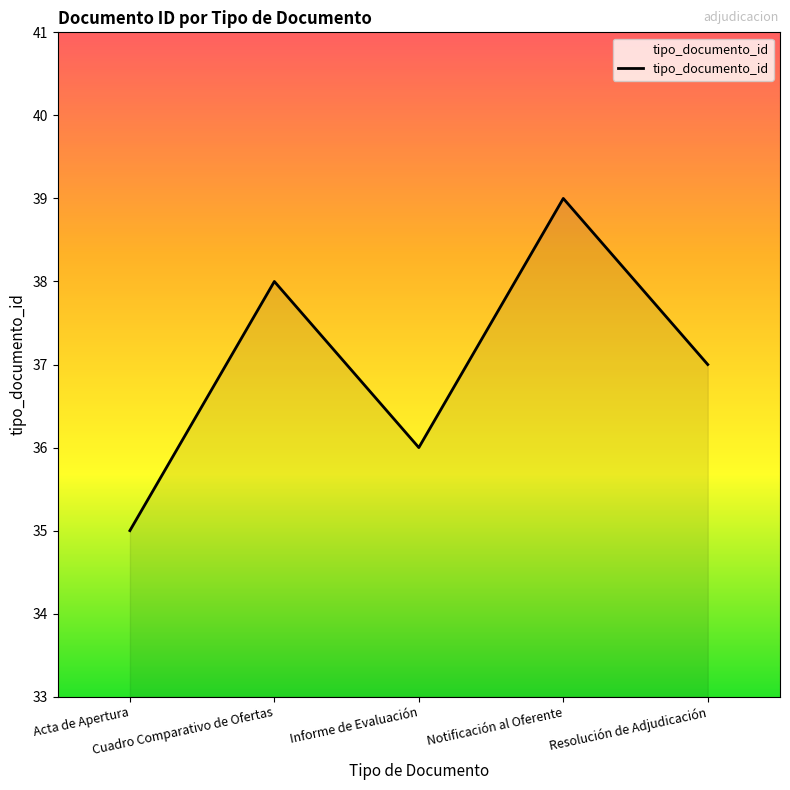

How many series are shown in this chart?

1